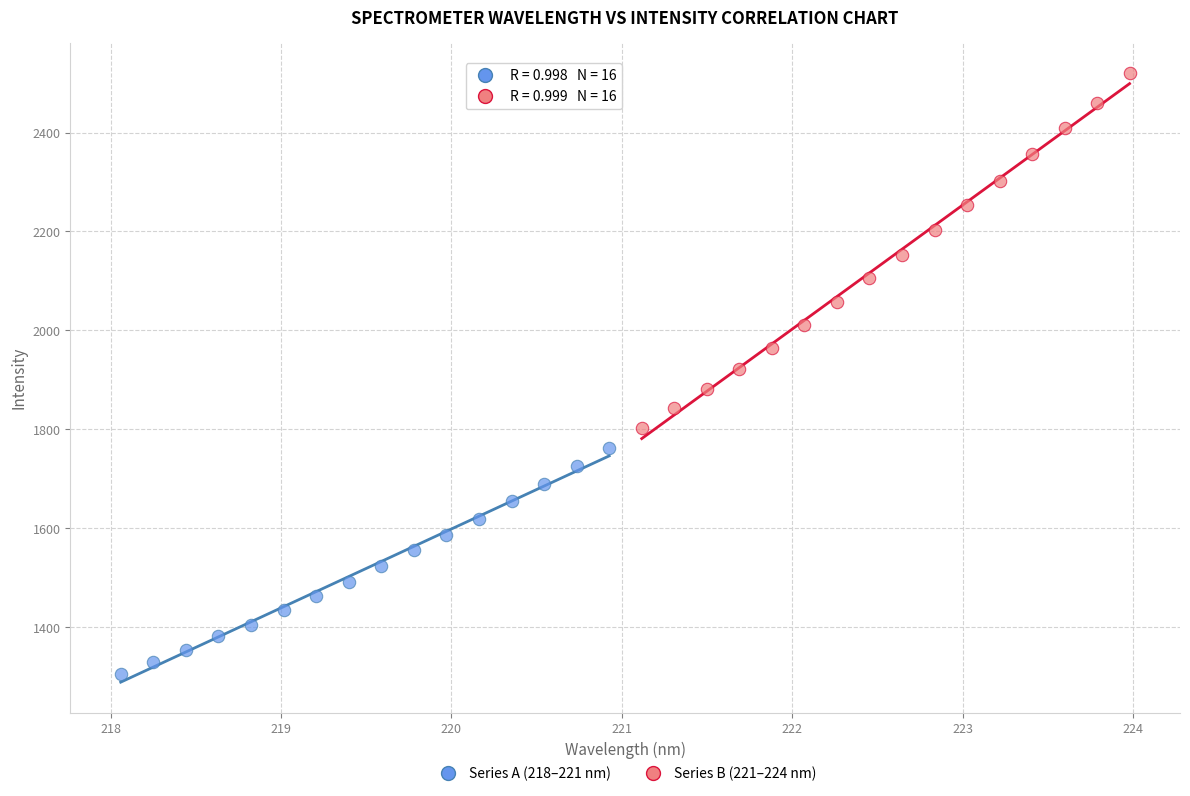

Which series contains the highest Y value?

Series B (221–224 nm)